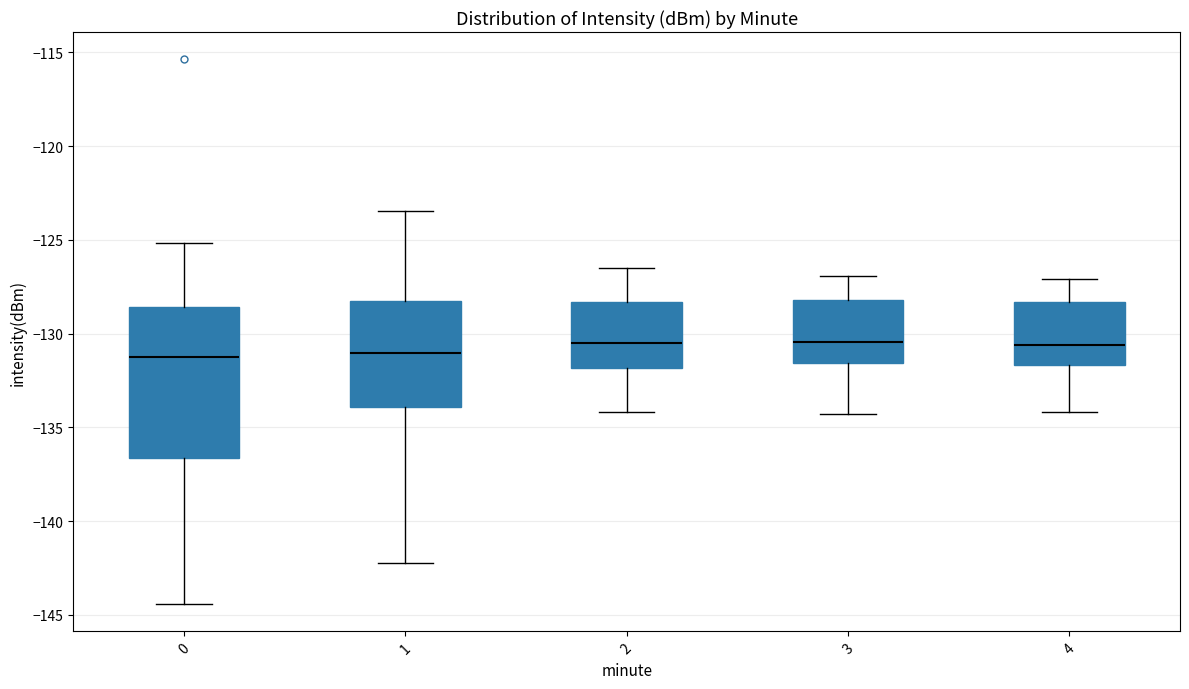

Which box is the tallest, from its lower edge to its upper edge?

0